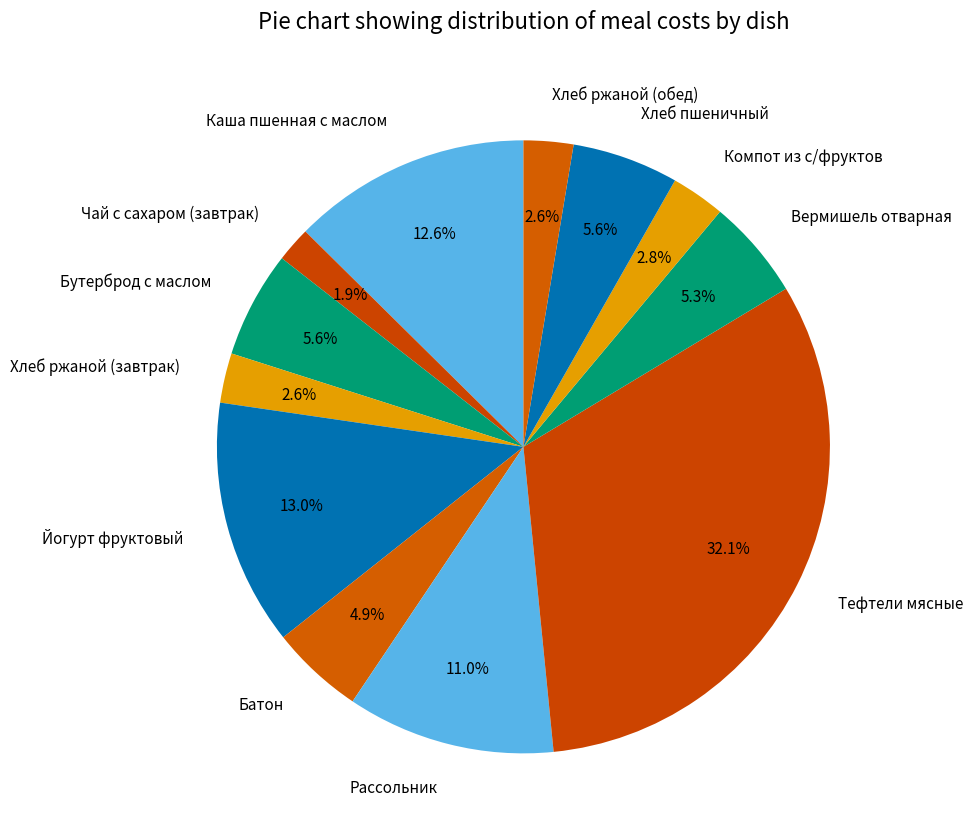

What is the smallest slice in the pie chart?

Чай с сахаром (завтрак)